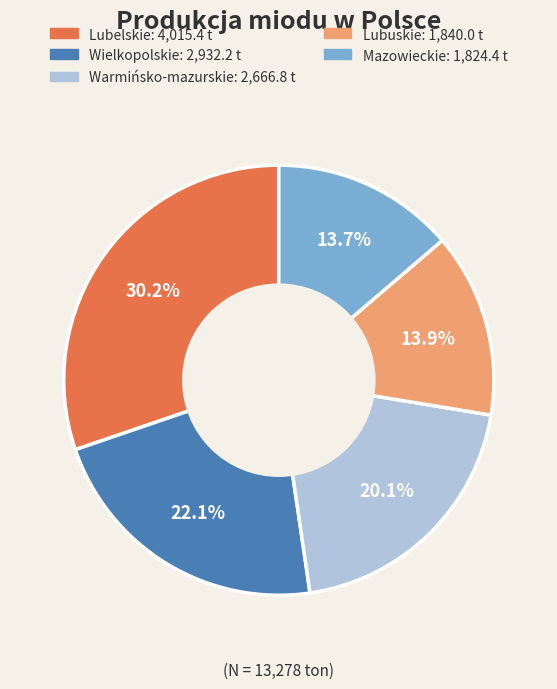

How many slices are in this pie chart?

5